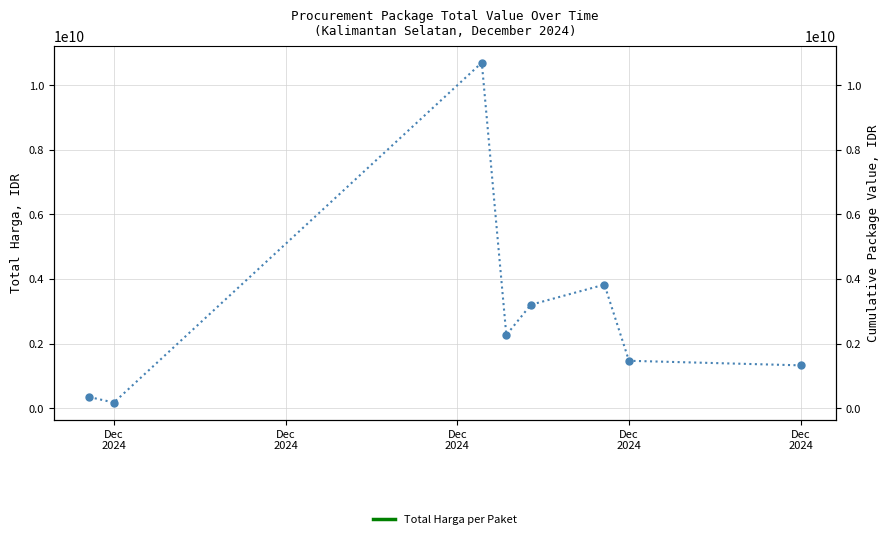

Where is the first local maximum?

Dec
2024